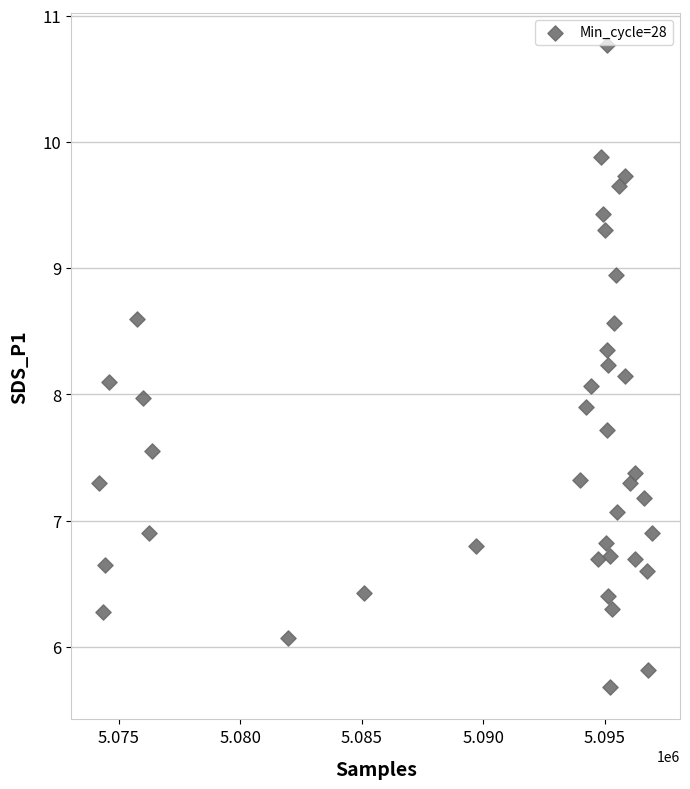

What is the range of Y values (max minus min)?

5.1